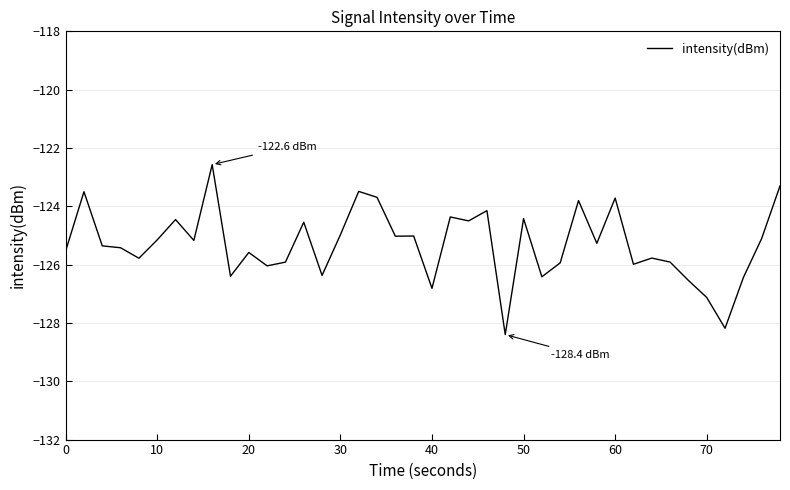

What is the minimum value shown in the chart?

-128.4